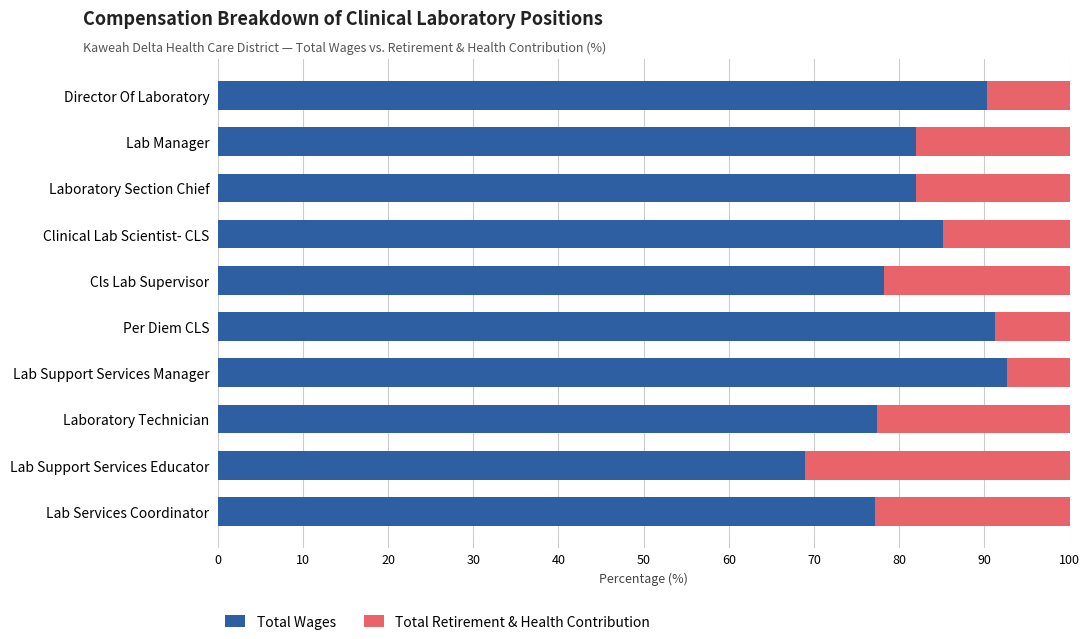

What is the minimum value for Total Wages?

68.9